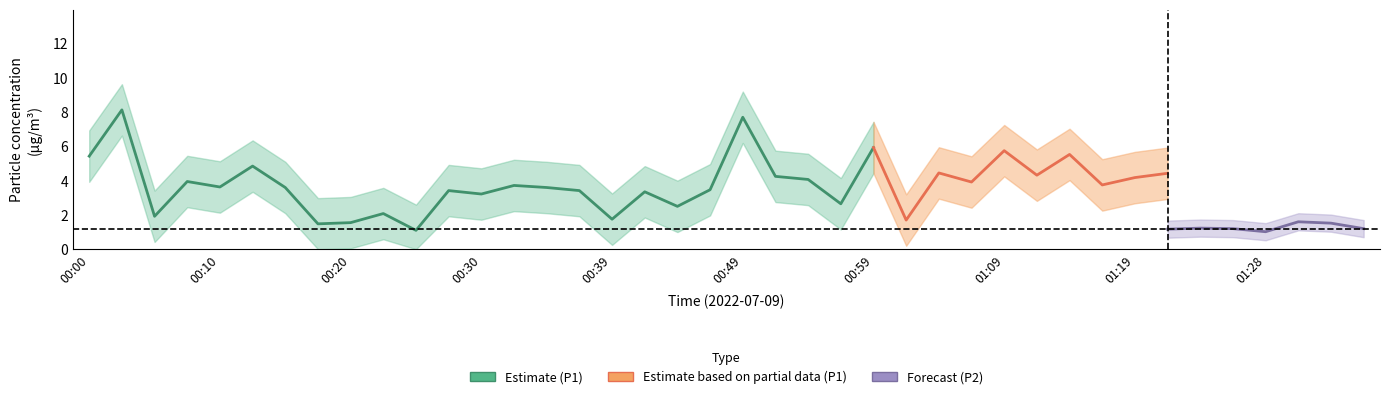

Where is P1 nearest to the value 6?

00:59